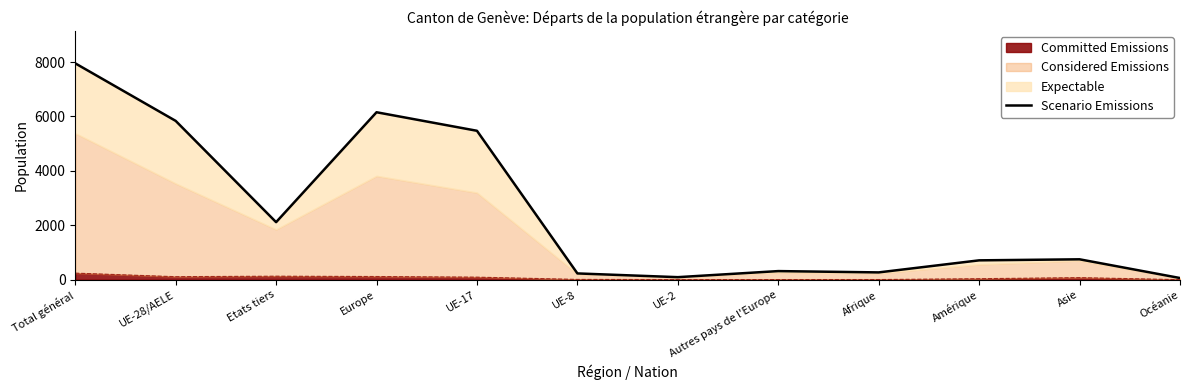

The value at UE-28/AELE is 5837. True or false?

True